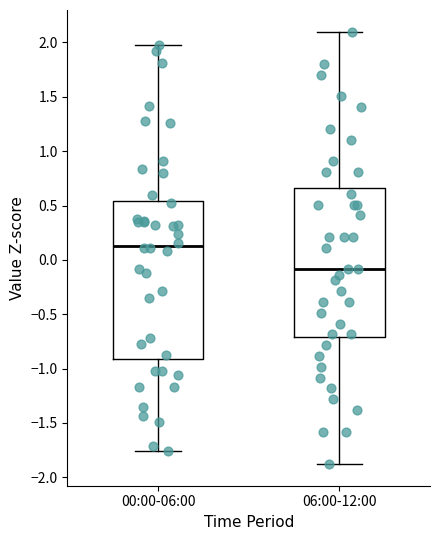

Reading left to right, transcribe this box plot: for each box, give where its median line is, the range the box spans, and where its two whiskers end, as read against the y-axis. The values are not printed on the chart, so give them approximately, as read against the axis.

00:00-06:00: median 0.15, box -0.90 to 0.55, whiskers -1.75 to 1.95
06:00-12:00: median -0.10, box -0.70 to 0.65, whiskers -1.90 to 2.10